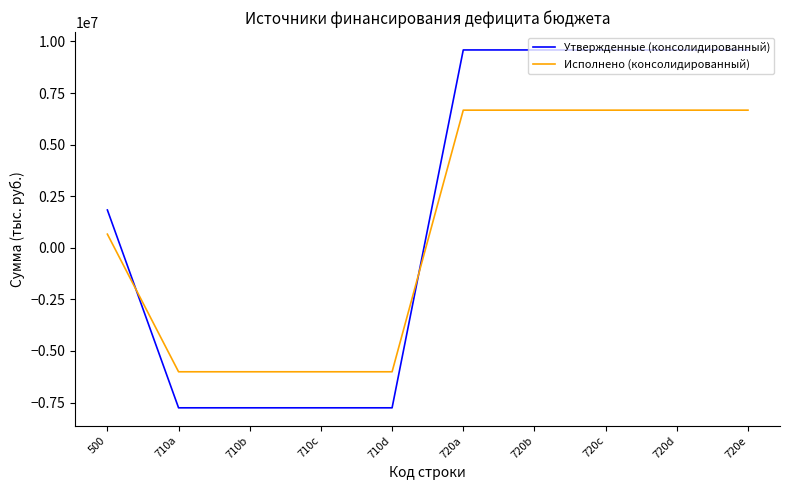

Rank the series at 720d from highest to lowest value.

Утвержденные (консолидированный), Исполнено (консолидированный)